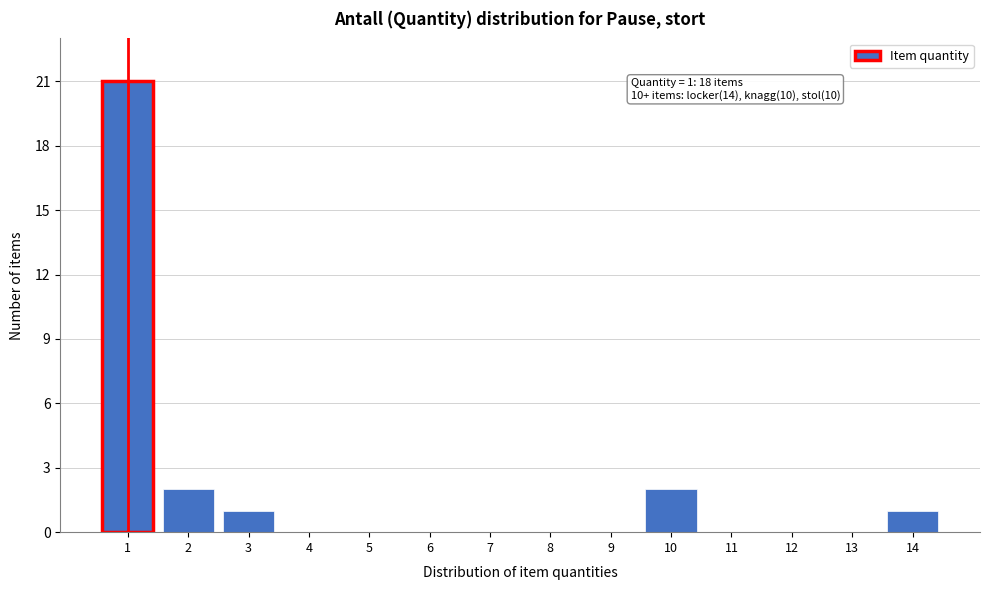

Reading right to left, extract all data points from this chart.

14=1	13=0	12=0	11=0	10=2	9=0	8=0	7=0	6=0	5=0	4=0	3=1	2=2	1=21